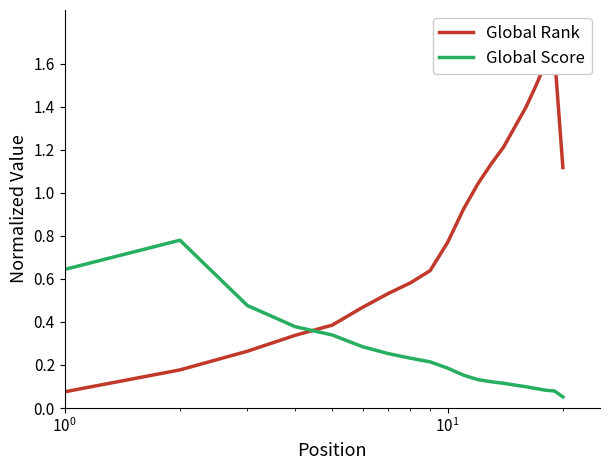

What is the value of the Global Rank point at the 13th from the left?

1.1